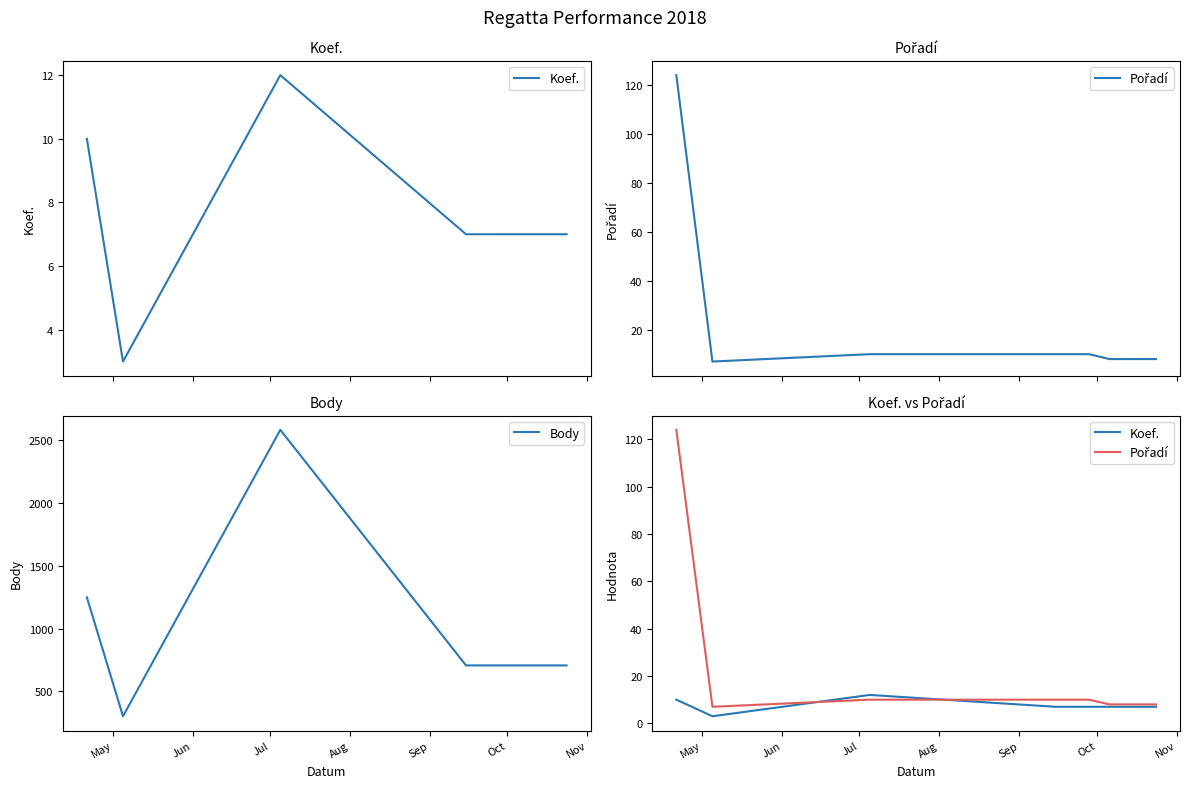

Count the number of categories in the chart.

7